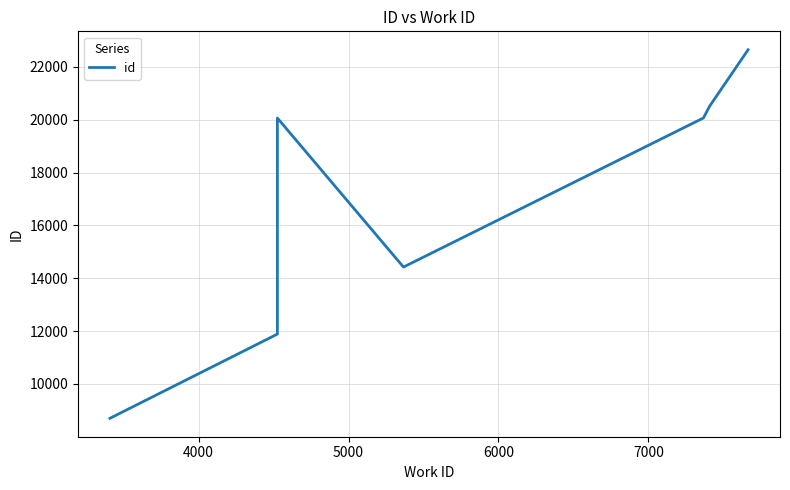

Does the chart display data point markers on the line(s)?

No